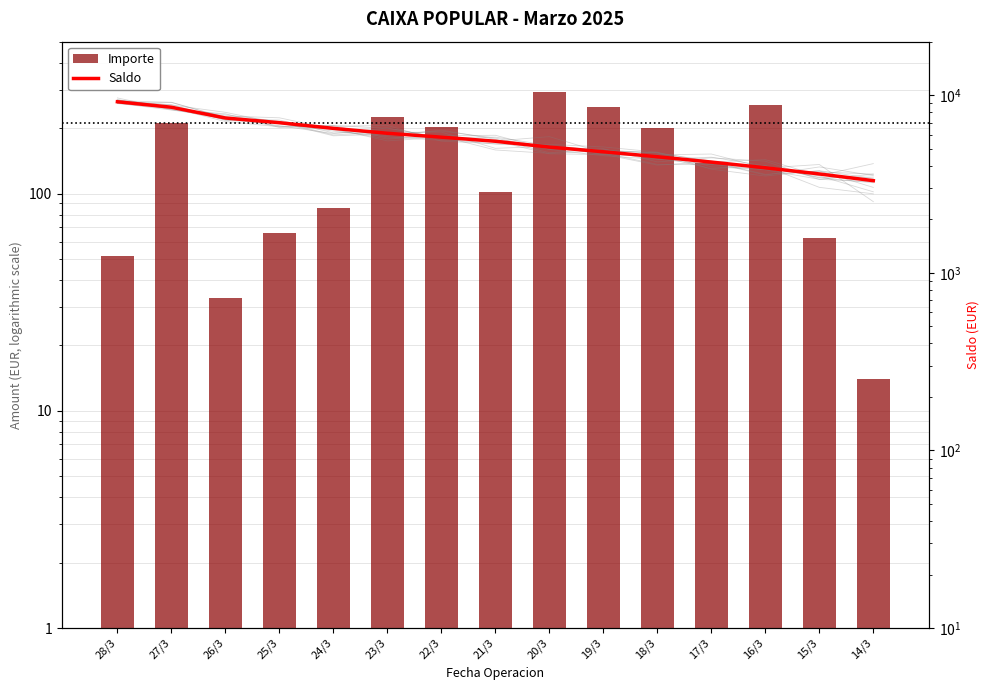

Where is Saldo nearest to the value 6239?

23/3